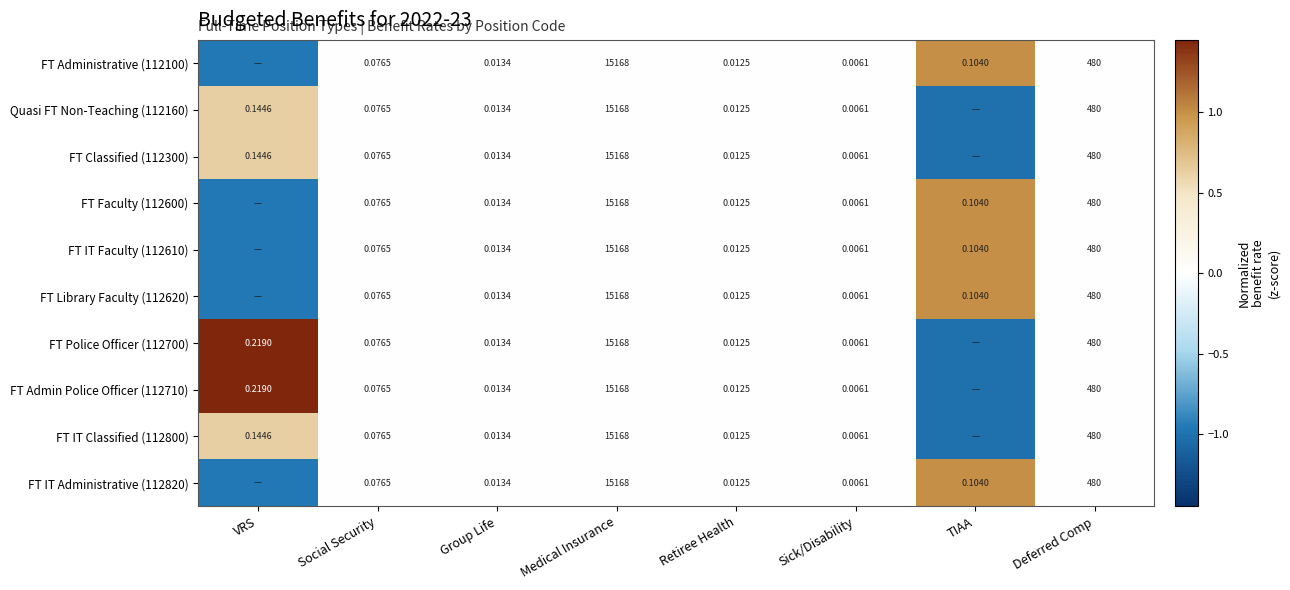

How many data points in FT IT Administrative (112820) are above 0?

1